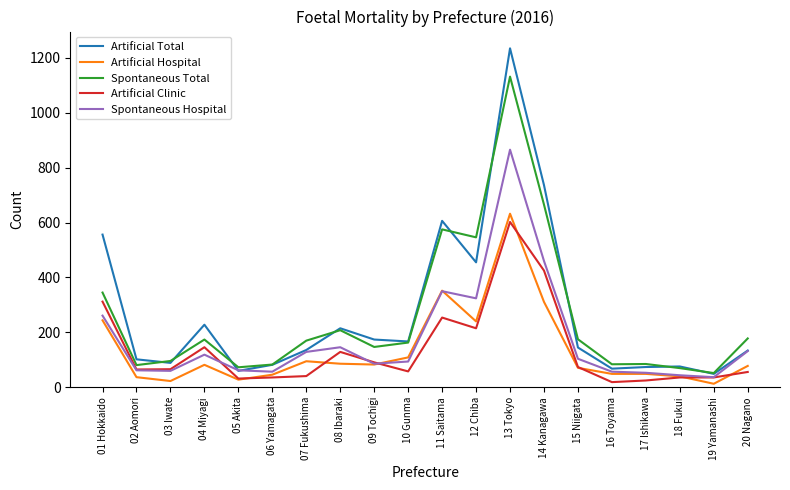

At which category is the sum across all series the highest?

13 Tokyo